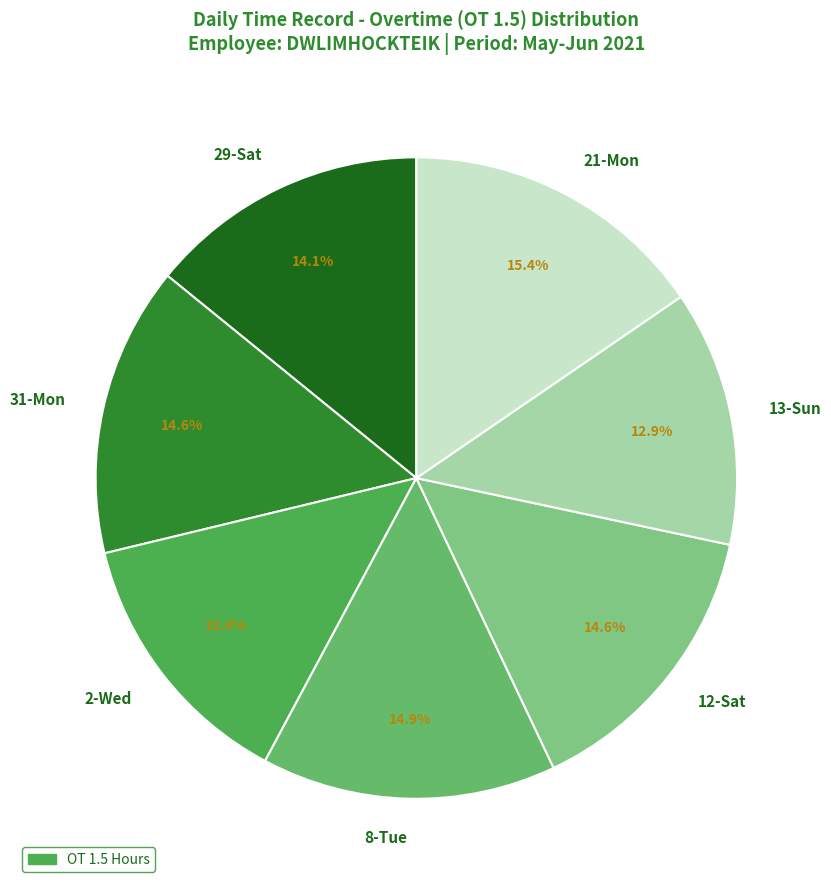

Is the sum of 2-Wed and 12-Sat greater than half?

No